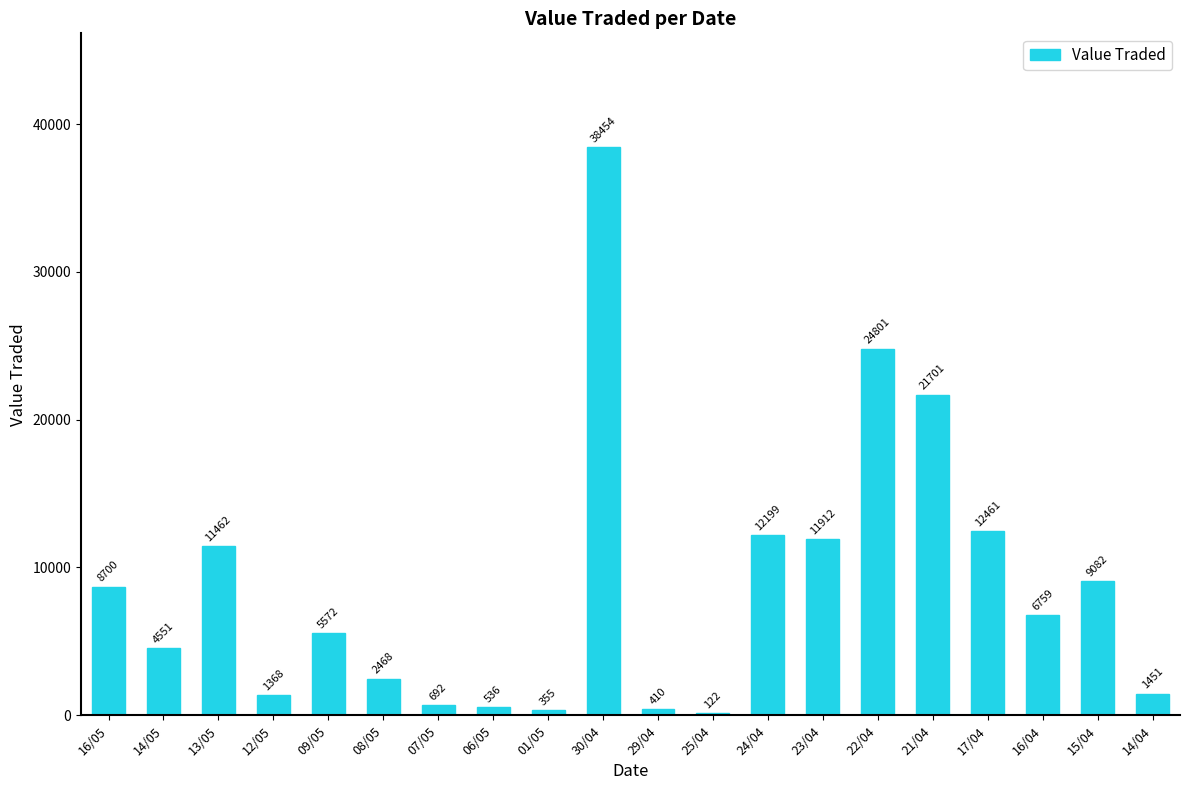

Which label corresponds to the largest value in the chart?

30/04